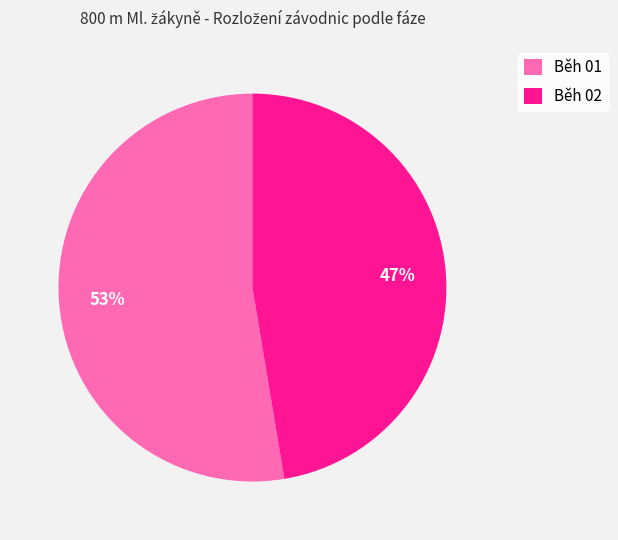

What percentage is the Běh 01 slice, to the nearest percent?

53%